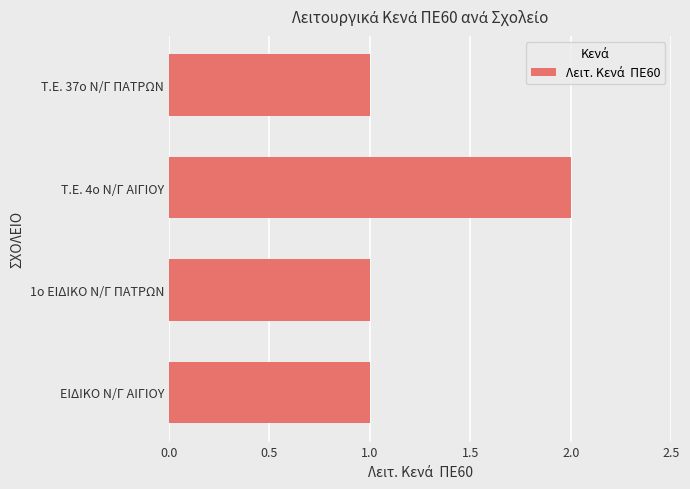

Count the values in the range 1 to 2.

4